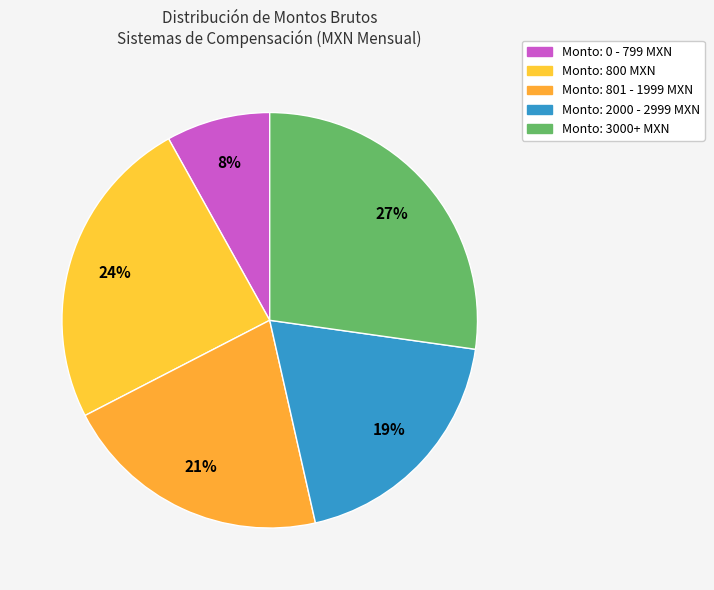

How many slices are in this pie chart?

5